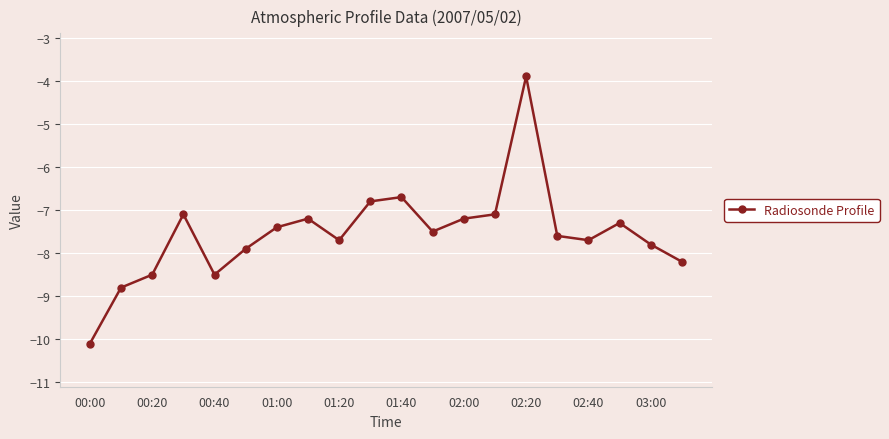

How many points are lower than both their immediate neighbors (excluding endpoints)?

4